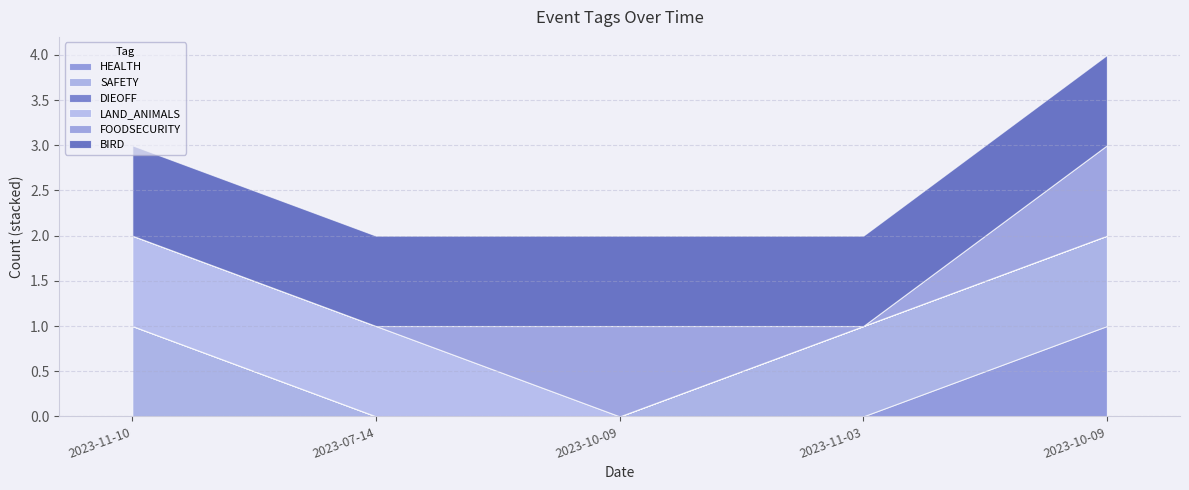

What is the label of the 5th point from the right?

2023-11-10